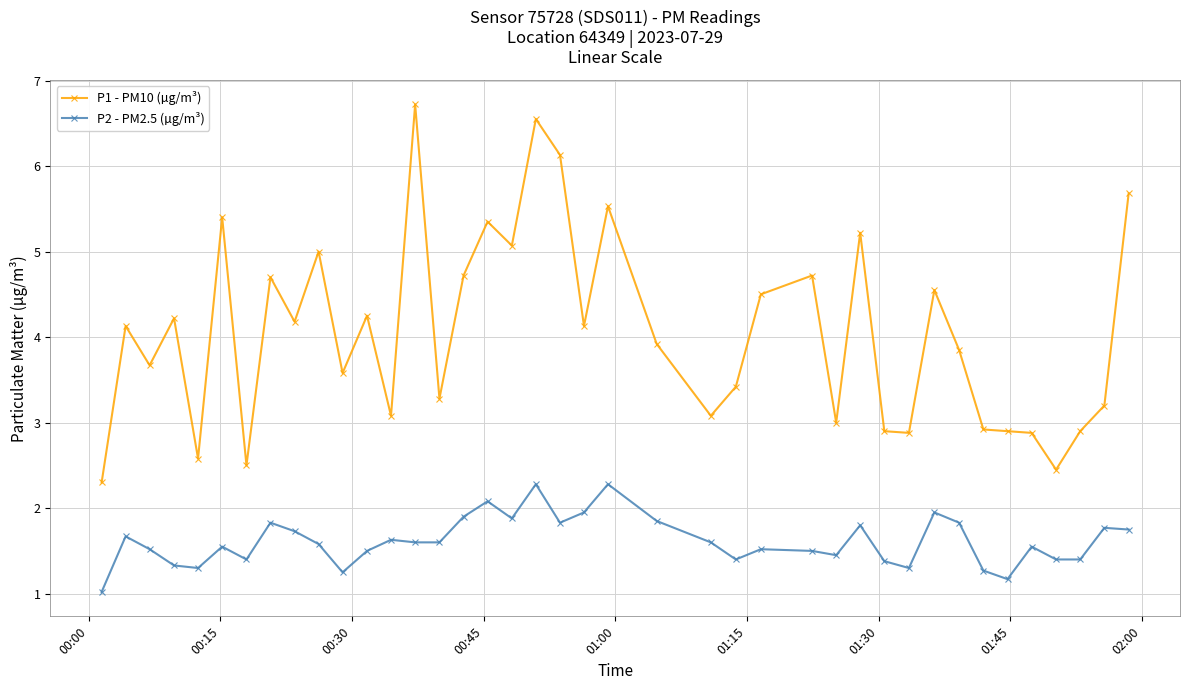

What is the value of the P1 - PM10 (µg/m³) point at the 33rd from the left?

3.9